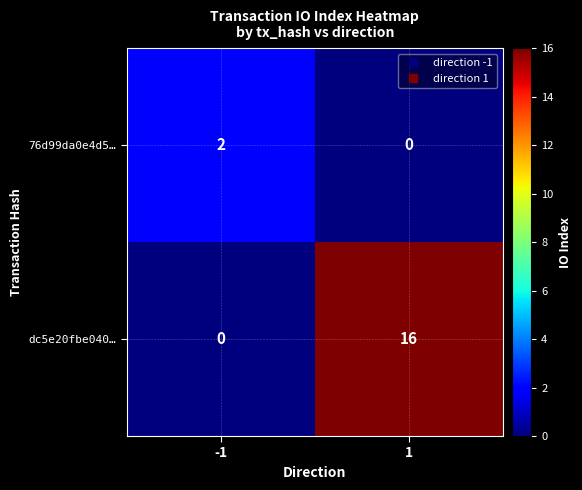

Is the value of dc5e20fbe040… at 1 greater than the value of 76d99da0e4d5… at -1?

Yes